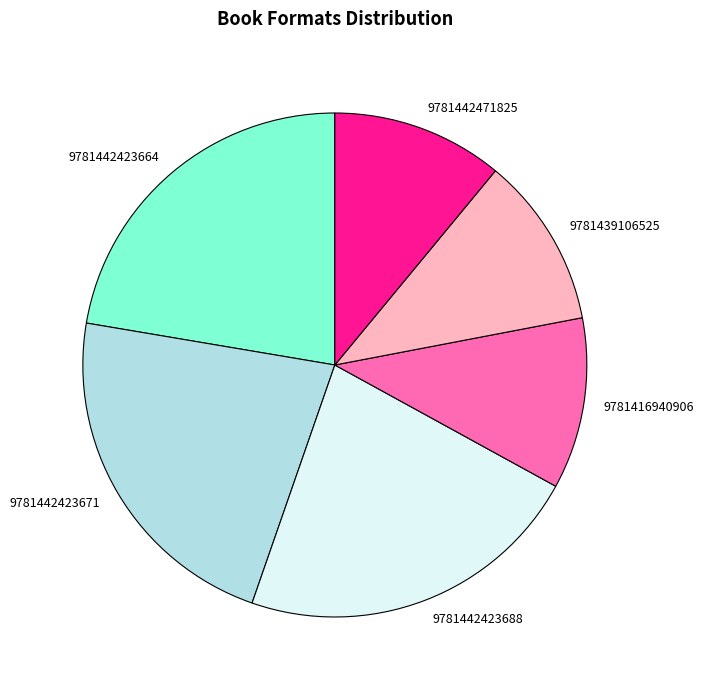

Combined, do 9781442471825 and 9781442423688 account for over 50%?

No